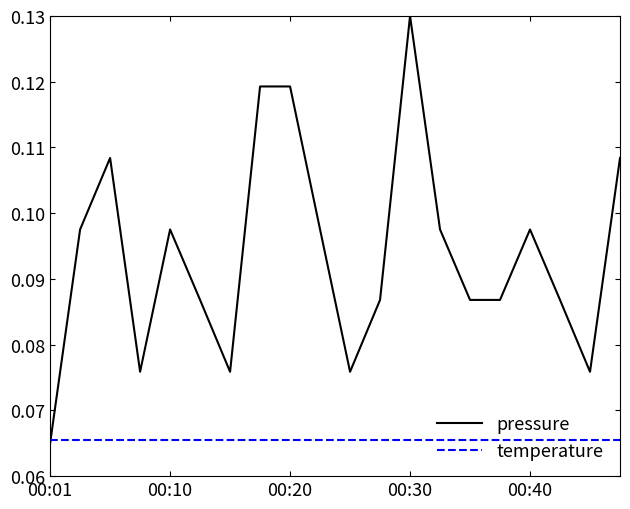

Which series has the largest range (max minus min)?

pressure